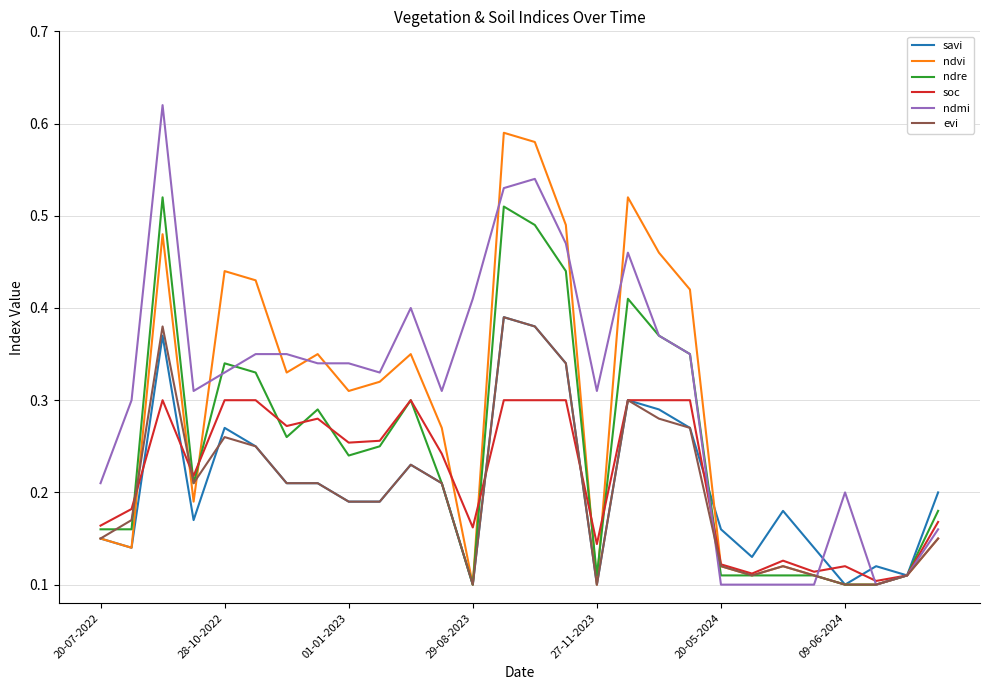

Which series has the largest range (max minus min)?

ndmi